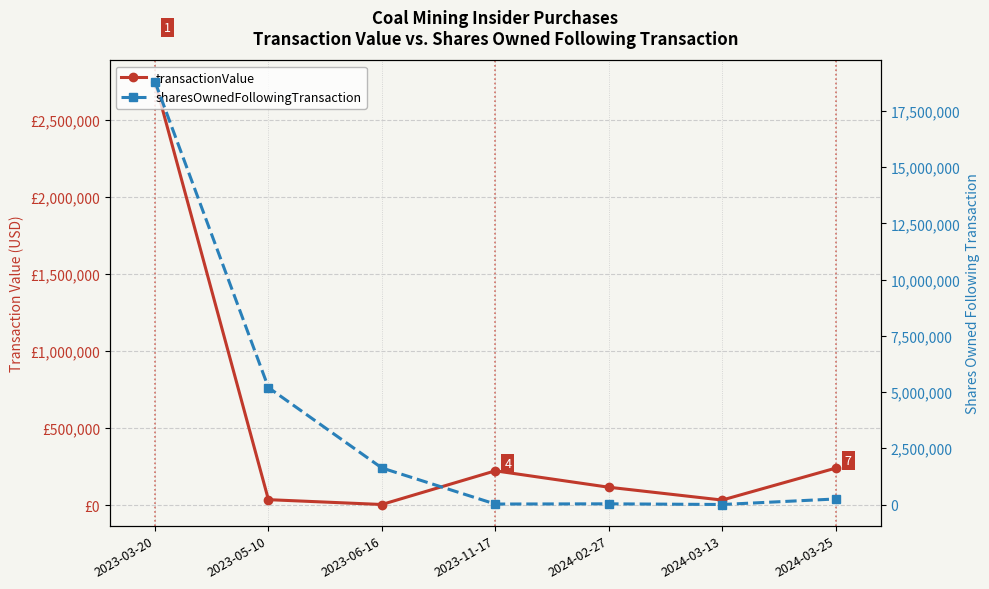

How many lines are shown in the chart?

2